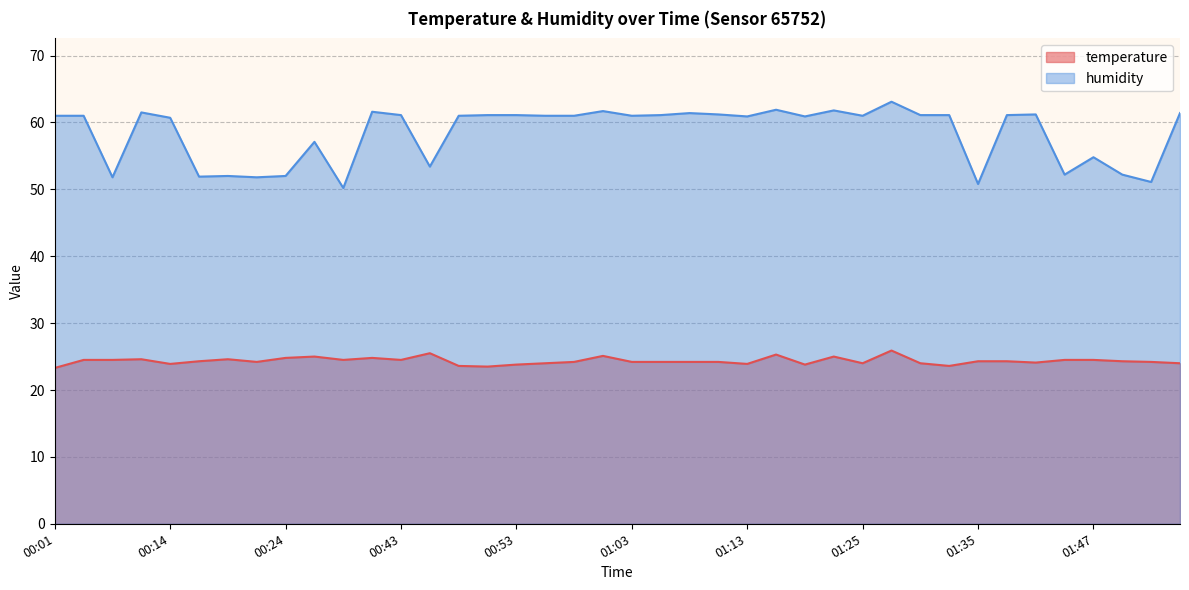

What is the label of the 12th point from the left?

00:38